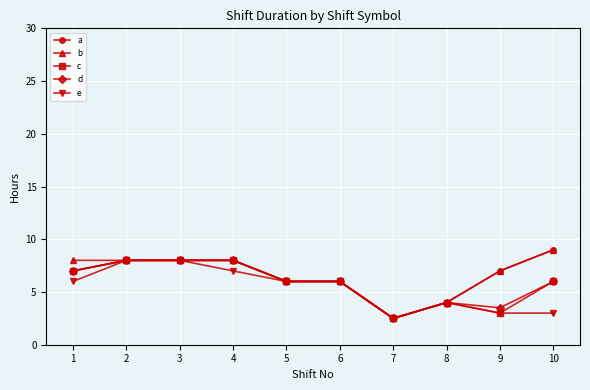

True or false: c has a value of 12.8 at 4.

False